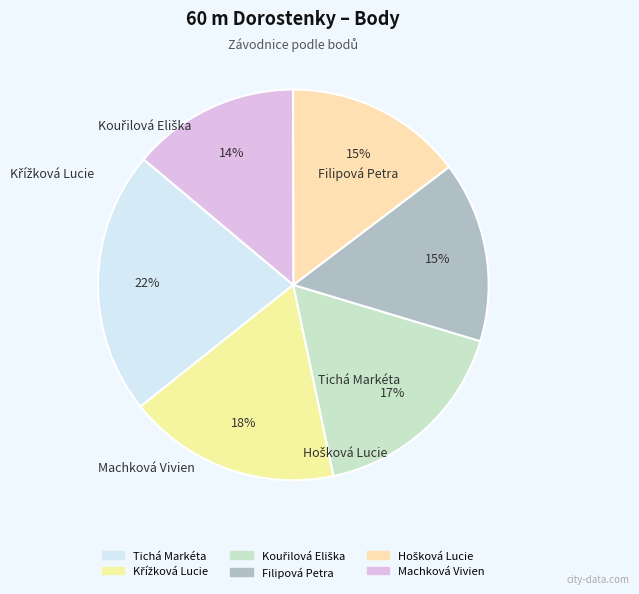

How much of the chart is everything except Filipová Petra?

85.0%